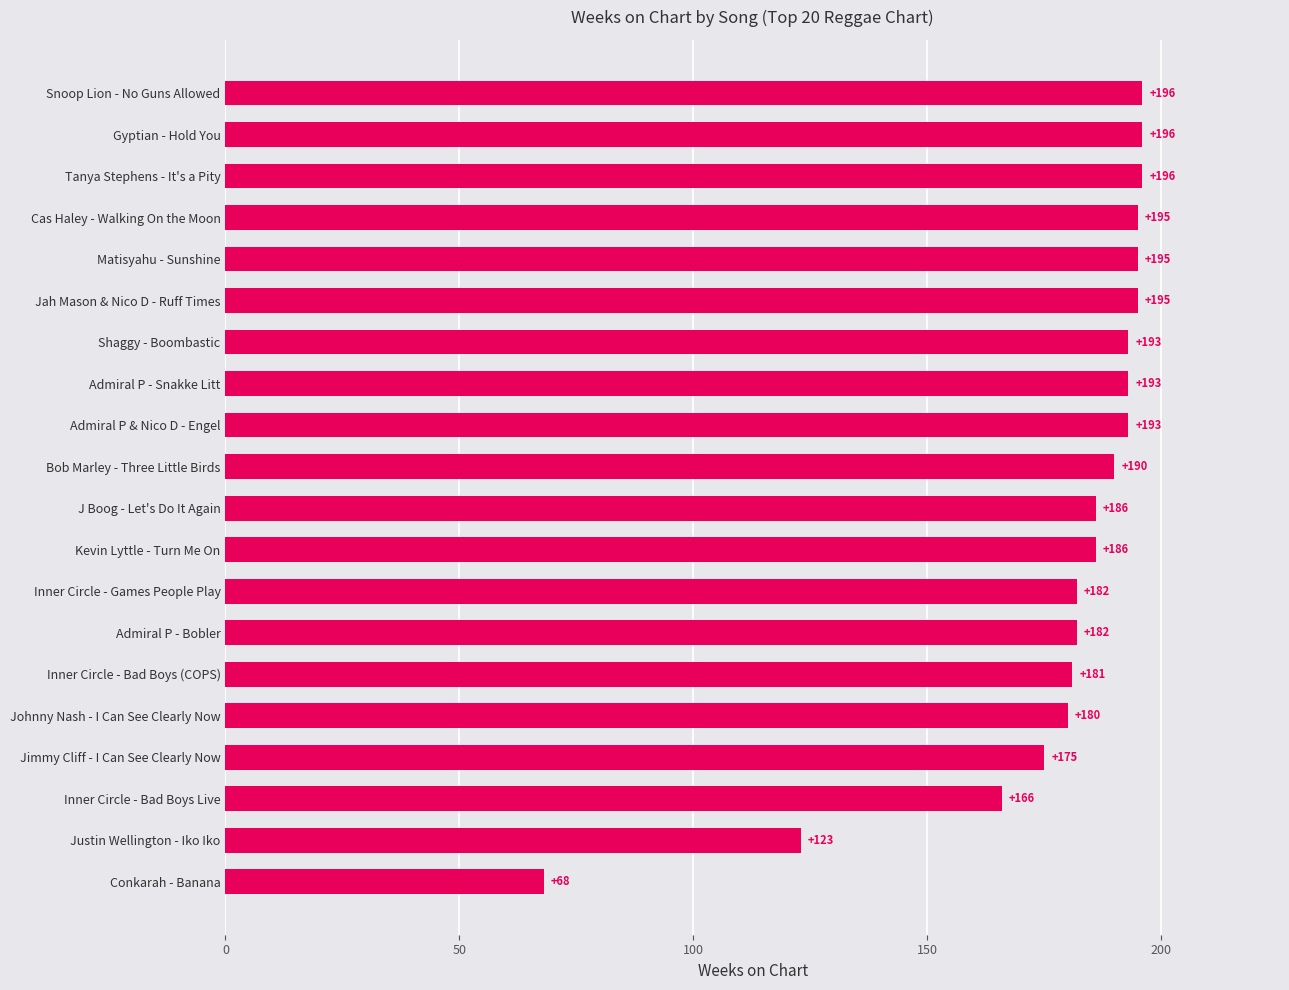

Does the chart contain any negative values?

No